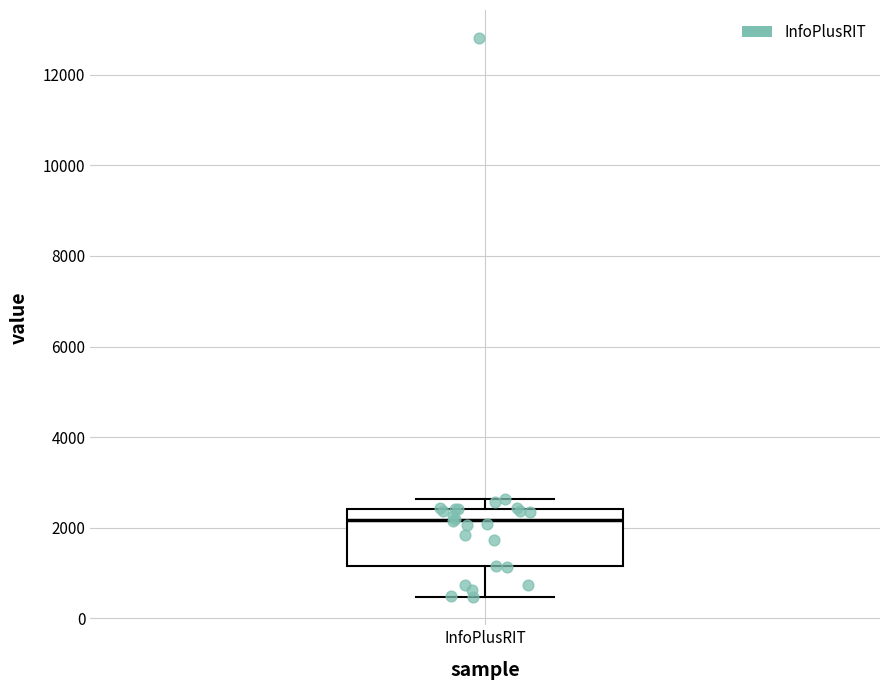

Where does the upper whisker of the box for InfoPlusRIT end on the y-axis? The values are not printed on the chart, so give them approximately, as read against the axis.

2600